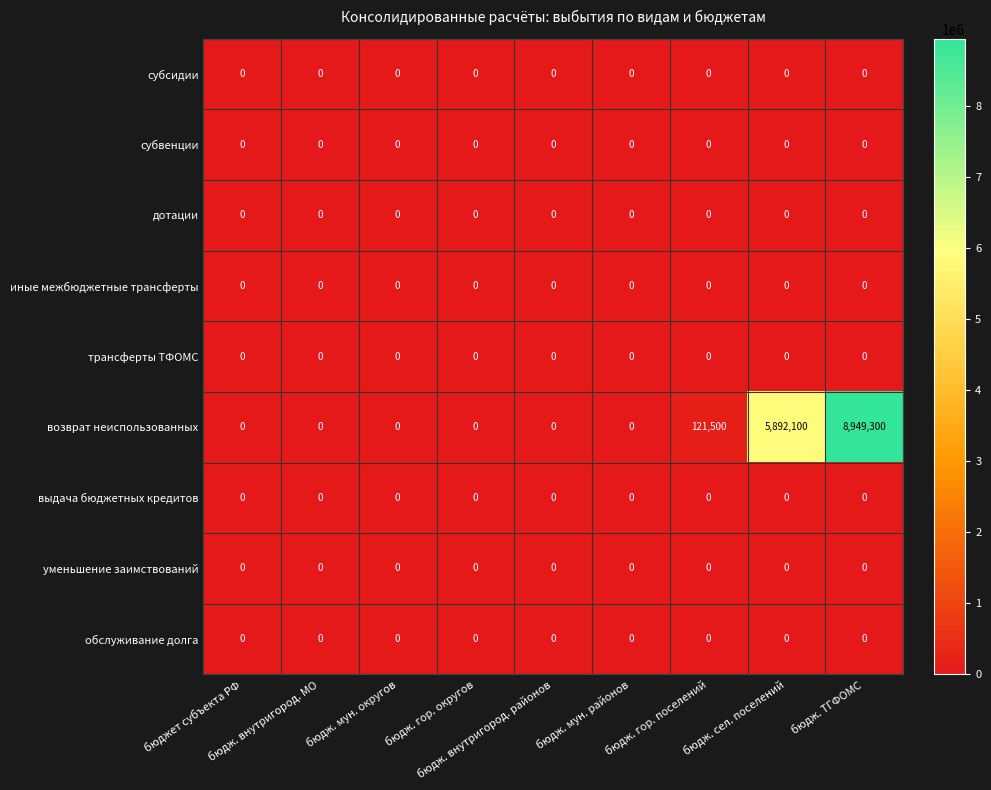

Which series has the largest range (max minus min)?

возврат неиспользованных